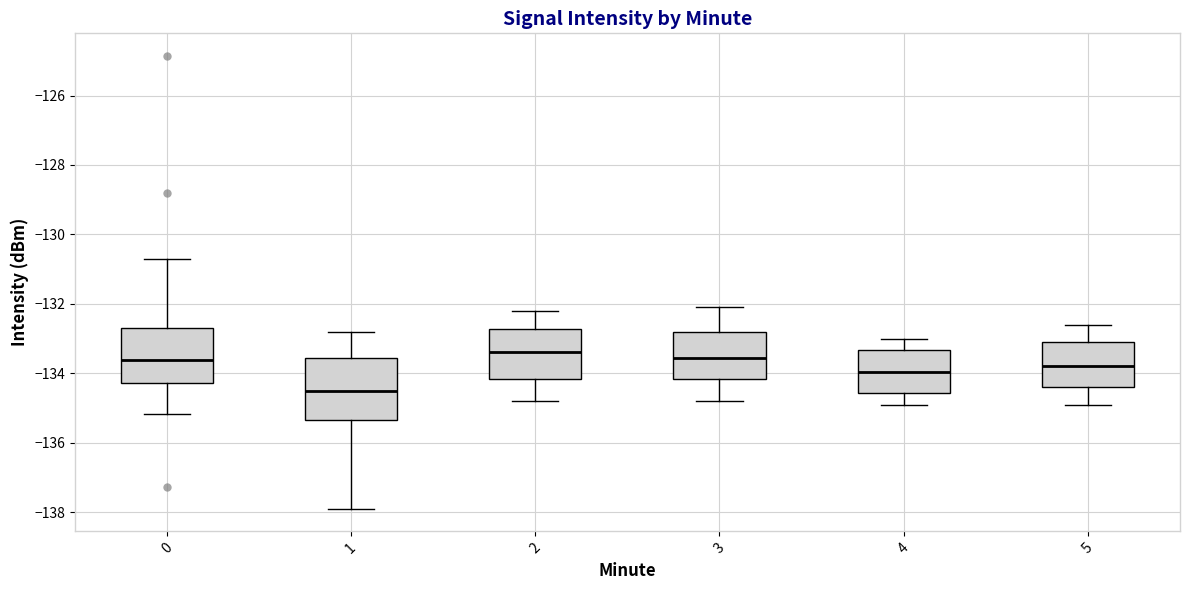

Reading left to right, transcribe this box plot: for each box, give where its median line is, the range the box spans, and where its two whiskers end, as read against the y-axis. The values are not printed on the chart, so give them approximately, as read against the axis.

0: median -133.6, box -134.2 to -132.6, whiskers -135.2 to -130.8
1: median -134.6, box -135.4 to -133.6, whiskers -138.0 to -132.8
2: median -133.4, box -134.2 to -132.8, whiskers -134.8 to -132.2
3: median -133.6, box -134.2 to -132.8, whiskers -134.8 to -132.0
4: median -134.0, box -134.6 to -133.4, whiskers -134.8 to -133.0
5: median -133.8, box -134.4 to -133.0, whiskers -134.8 to -132.6